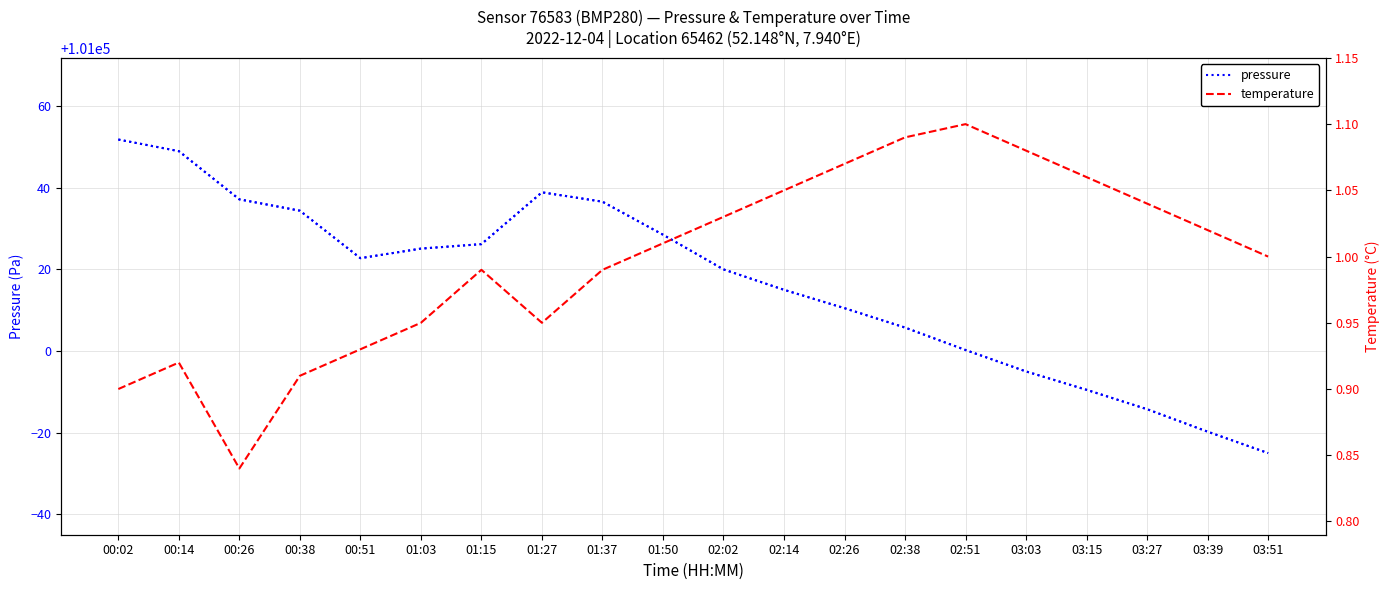

How many data points in temperature are above 1?

10